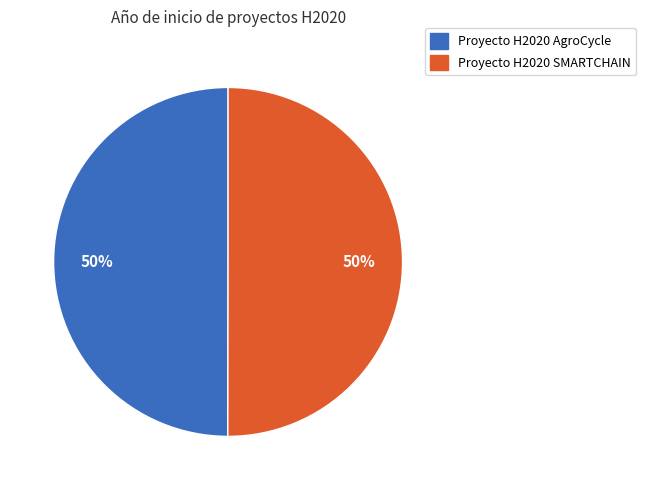

To the nearest percent, what portion does Proyecto H2020 AgroCycle represent?

50%